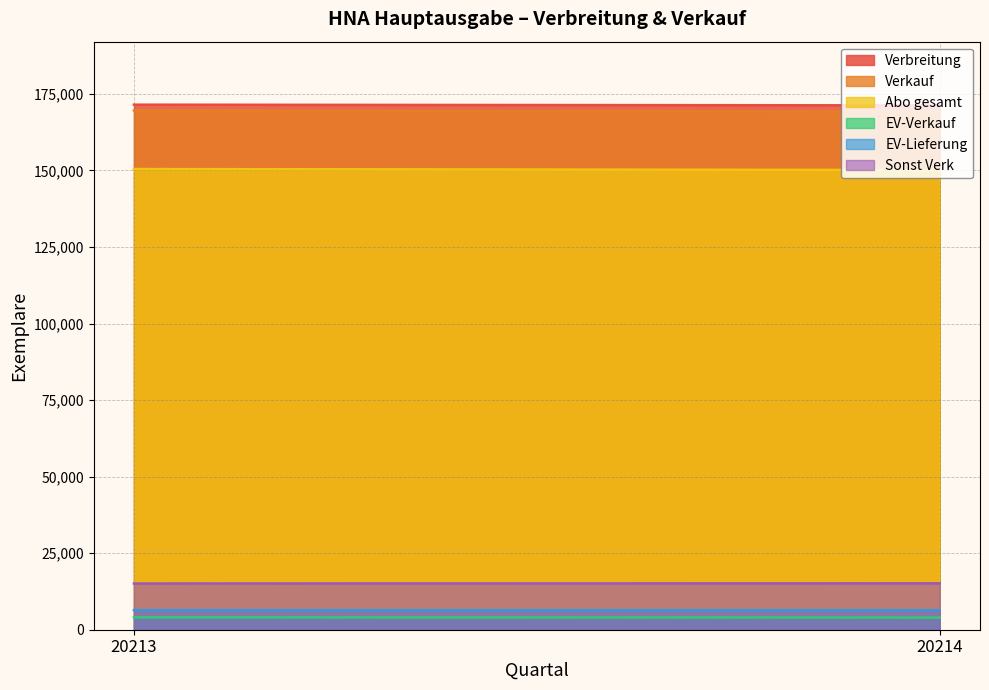

What is the greatest value displayed?

171491